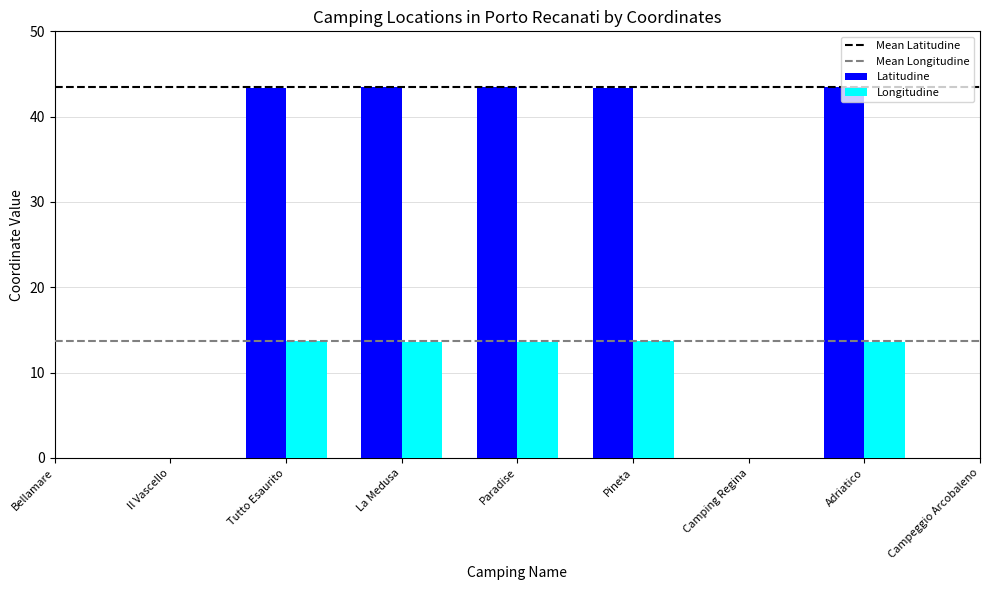

What is the sum of the Longitudine values at La Medusa and Tutto Esaurito?

27.3